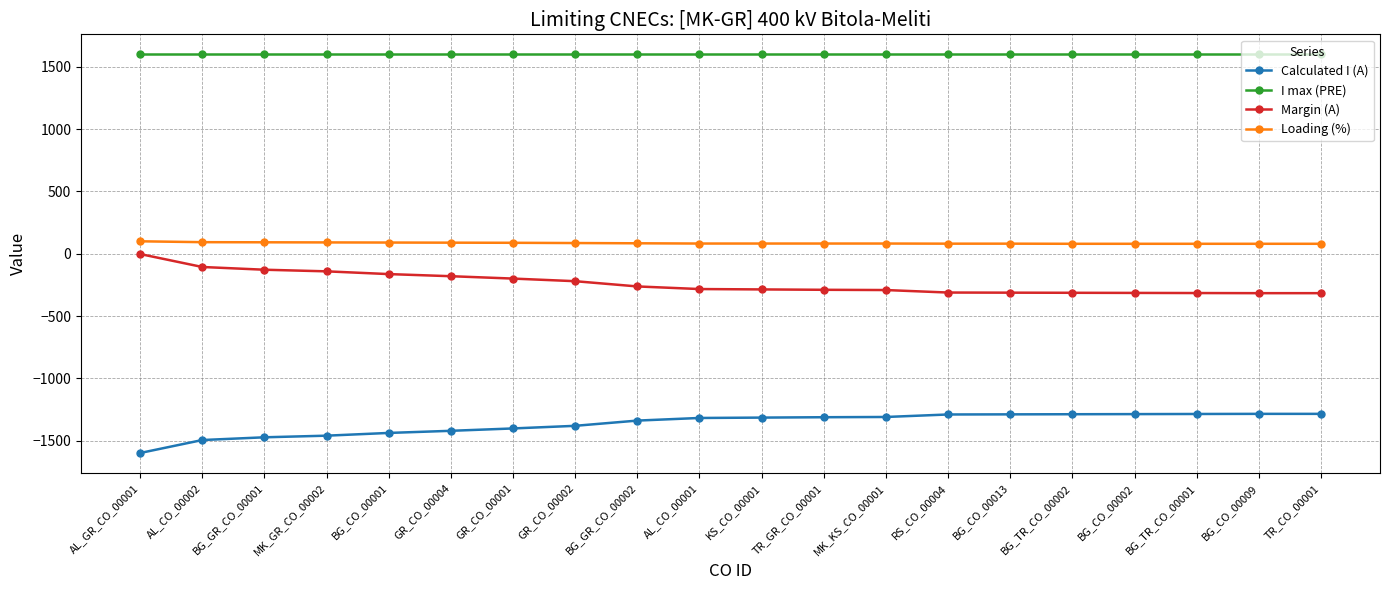

What is the sum of the Calculated I (A) values at BG_TR_CO_00002 and AL_CO_00001?

-2604